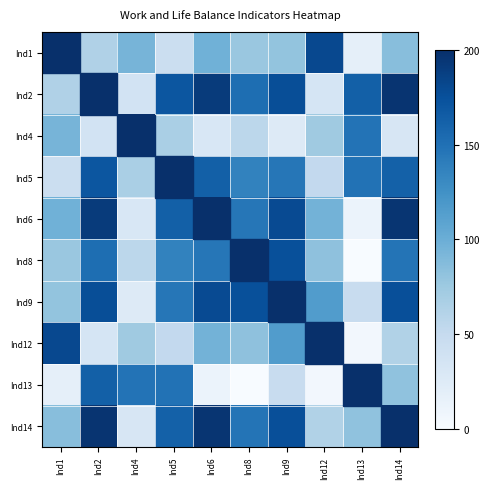

At which category does the chart reach its minimum across all series?

Ind13